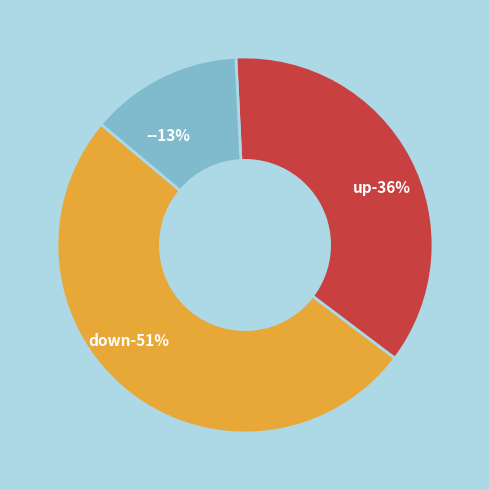

How much of the chart is everything except down?

49.2%